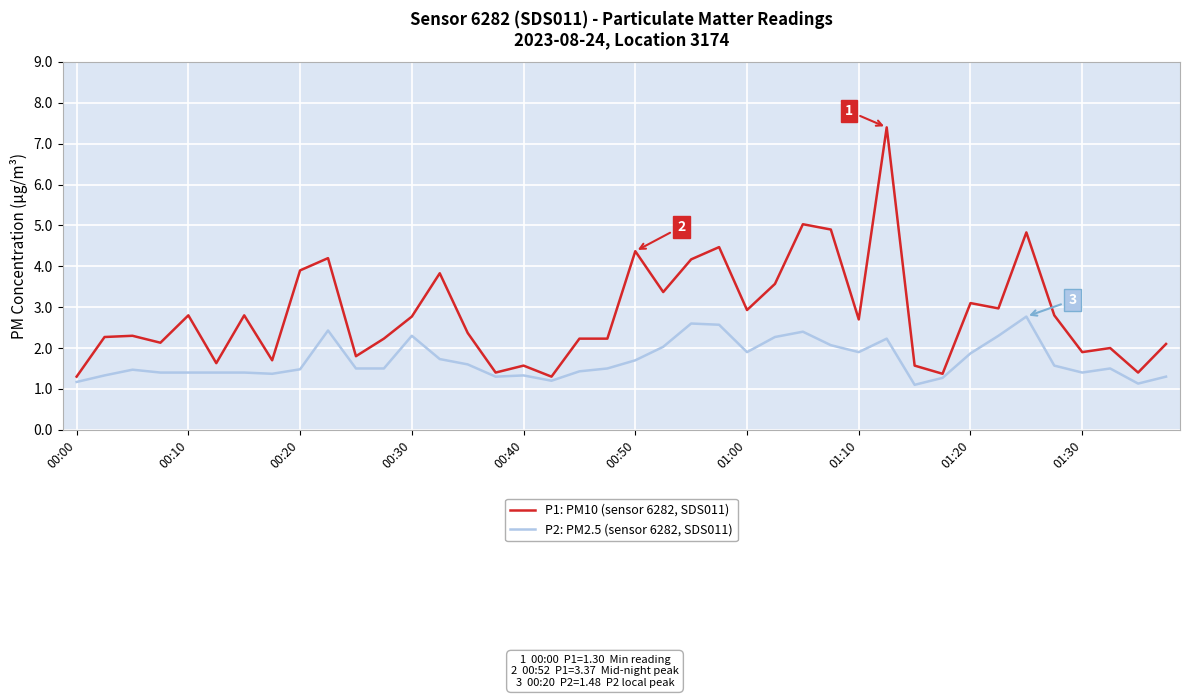

True or false: P2: PM2.5 (sensor 6282, SDS011) and P1: PM10 (sensor 6282, SDS011) intersect in this chart.

False